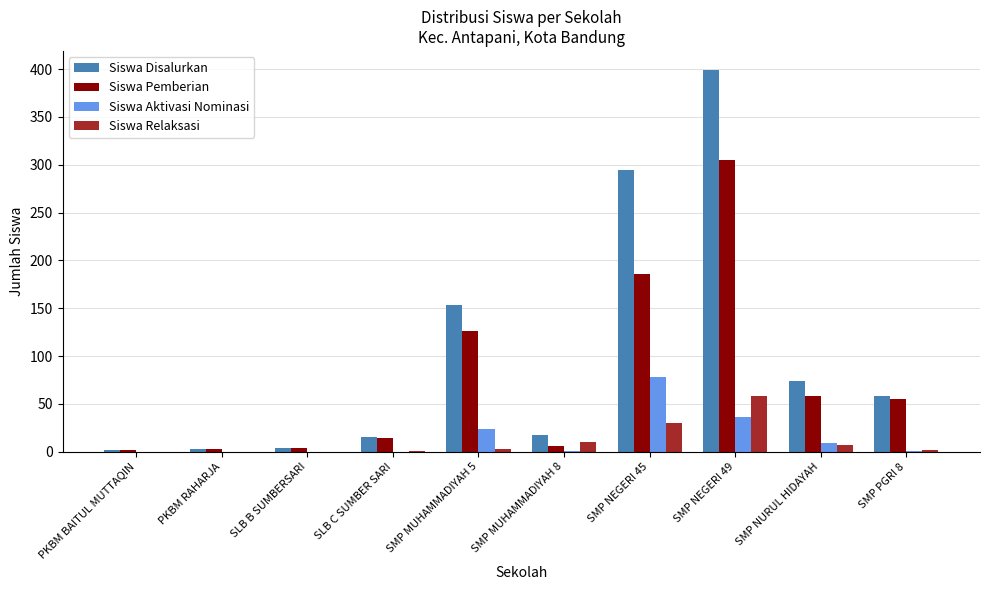

Is the value of Siswa Disalurkan at SMP MUHAMMADIYAH 5 greater than the value of Siswa Relaksasi at SMP MUHAMMADIYAH 8?

Yes